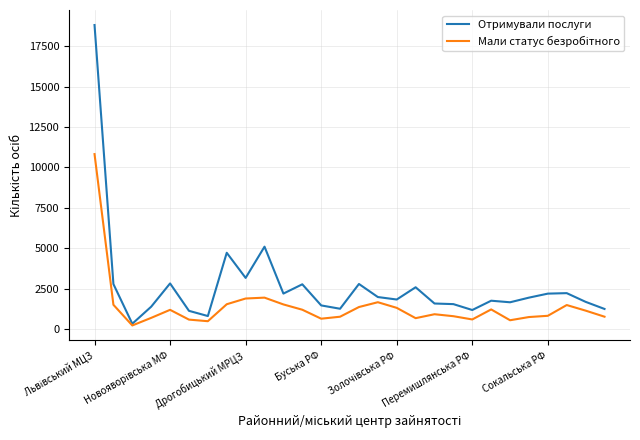

Which series has the largest total across all categories?

Отримували послуги